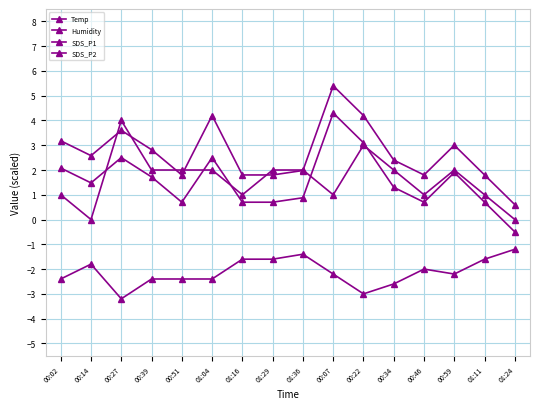

Count the number of categories in the chart.

16